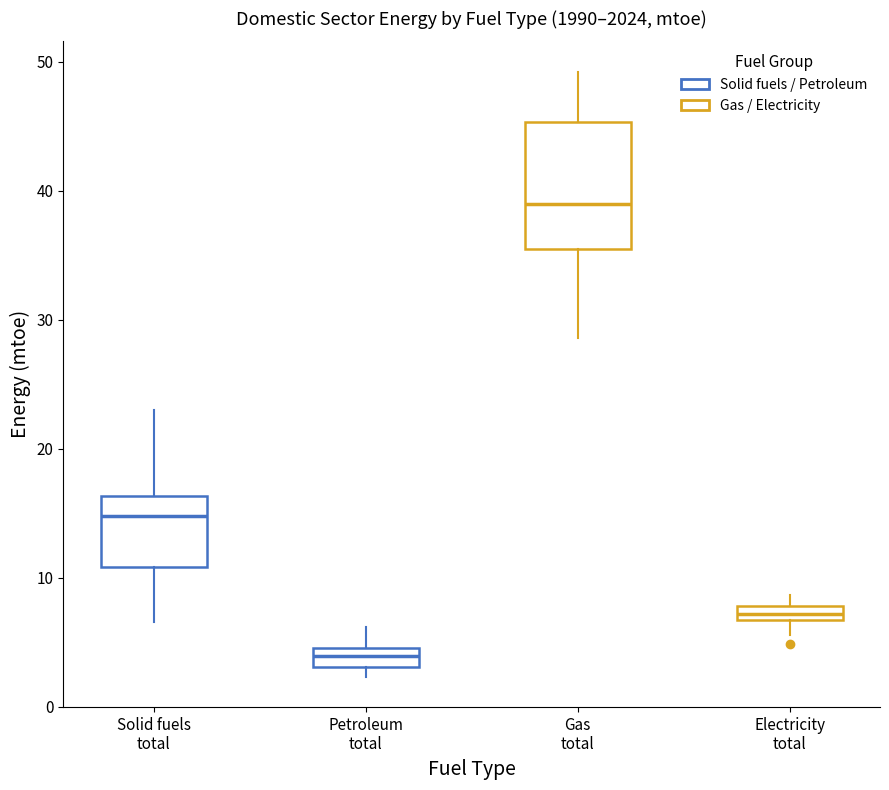

Which box has the highest median line?

Gas total